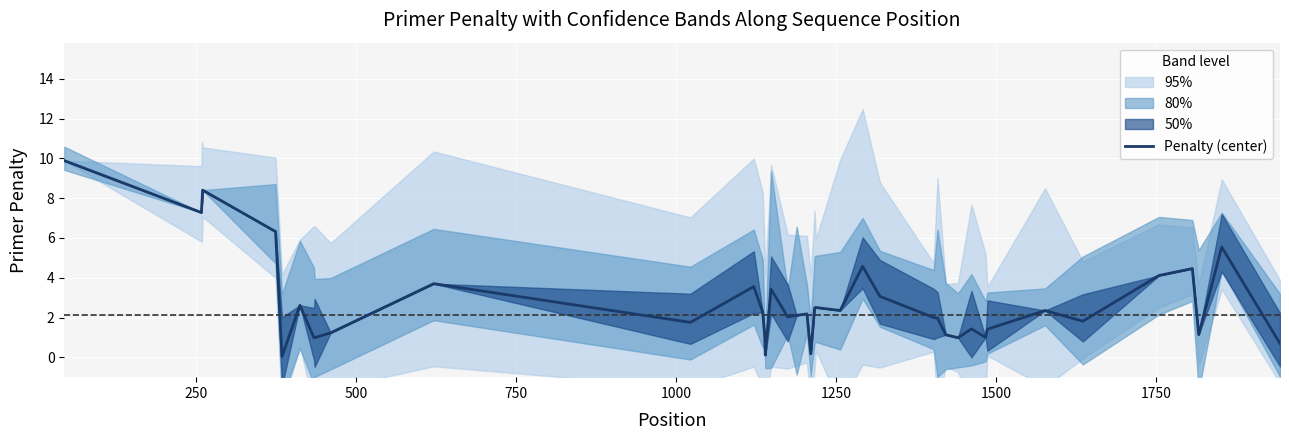

What is the highest value of the Penalty (center) series?

9.9